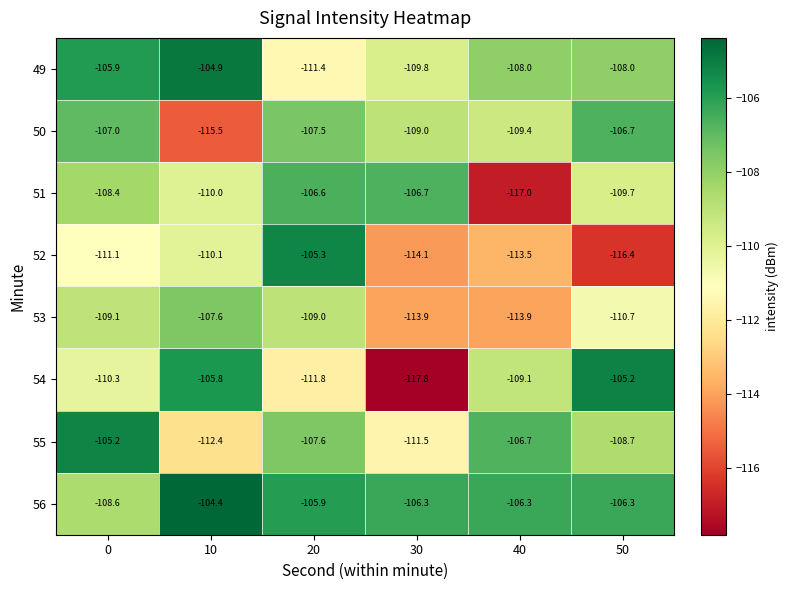

At which category is the sum across all series the highest?

20